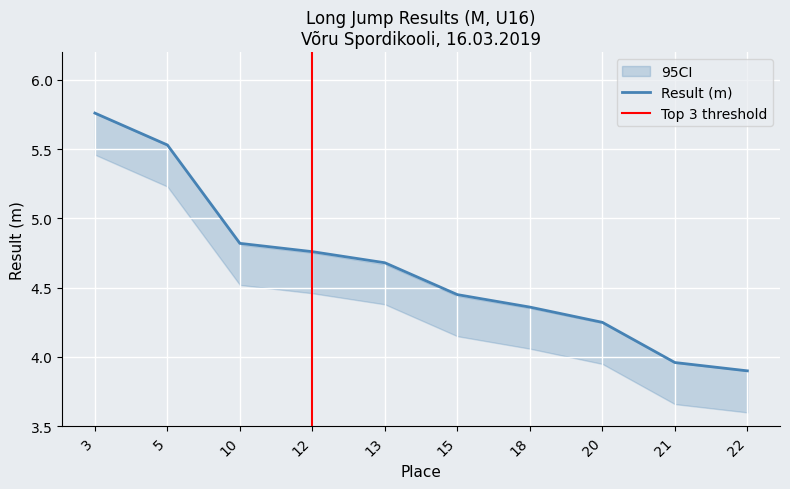

What is the value of the 7th point from the left?

4.4